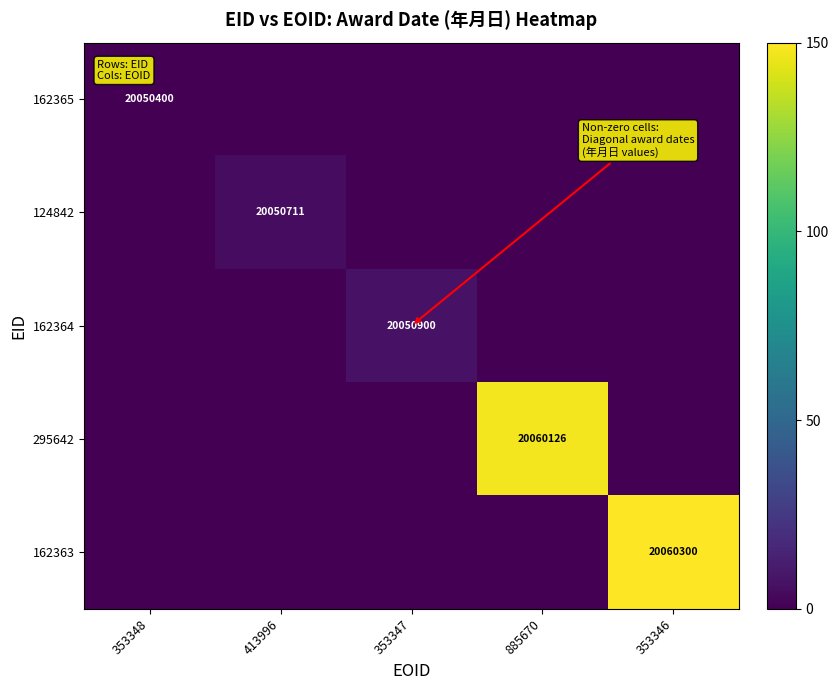

Is it true that 124842 equals 26554056 at 413996?

False